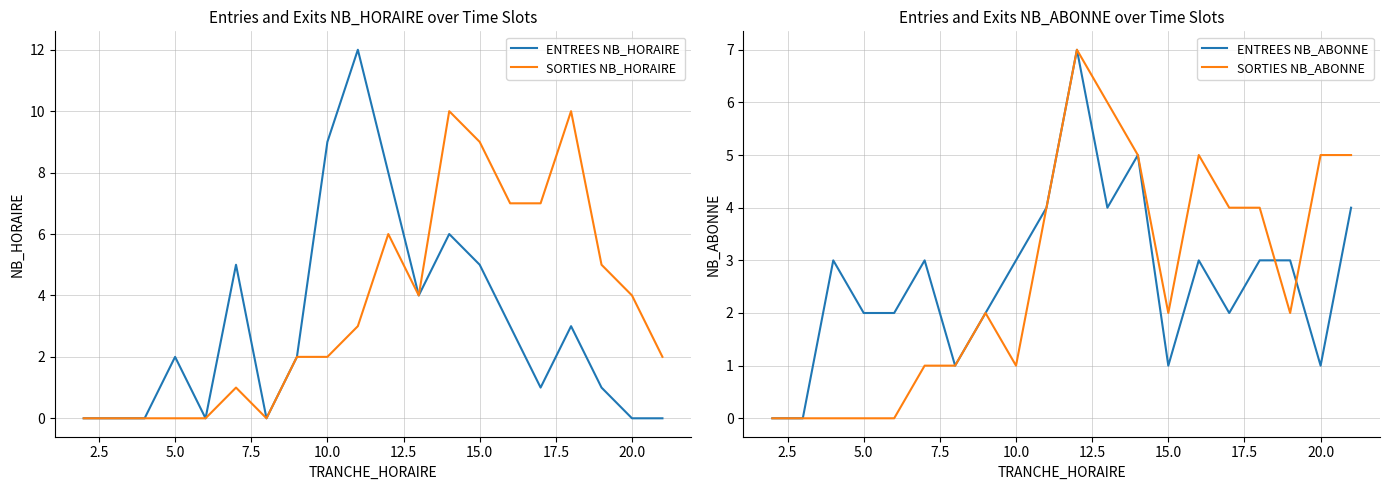

Is it true that ENTREES NB_HORAIRE equals 3 at 5.0?

False